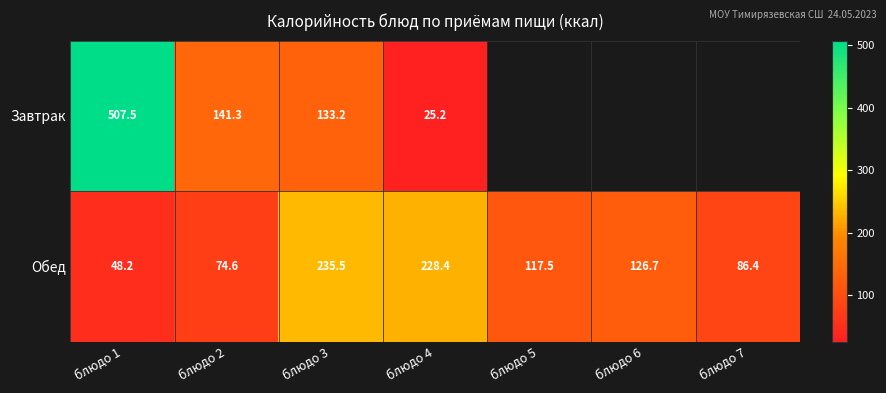

What is the maximum value shown in the chart?

507.5